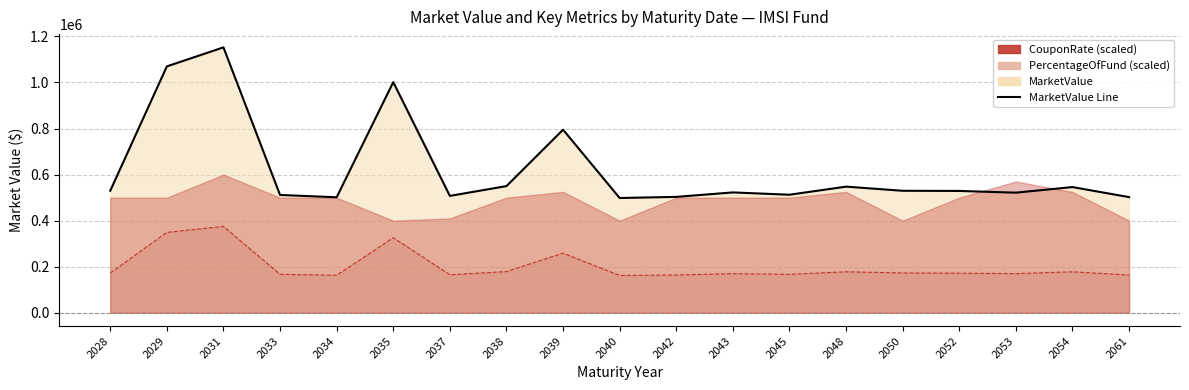

True or false: PercentageOfFund and MarketValue intersect in this chart.

False